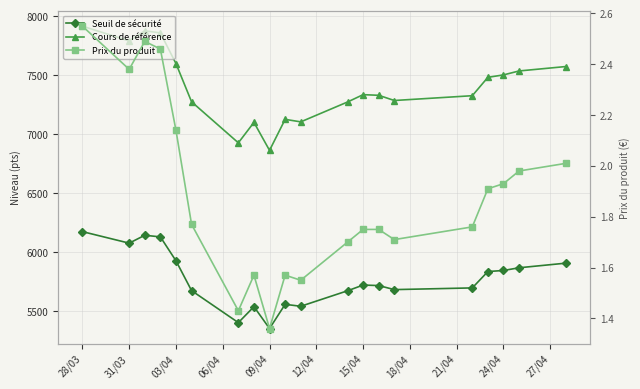

How many interior local peaks does the Prix du produit series have?

3